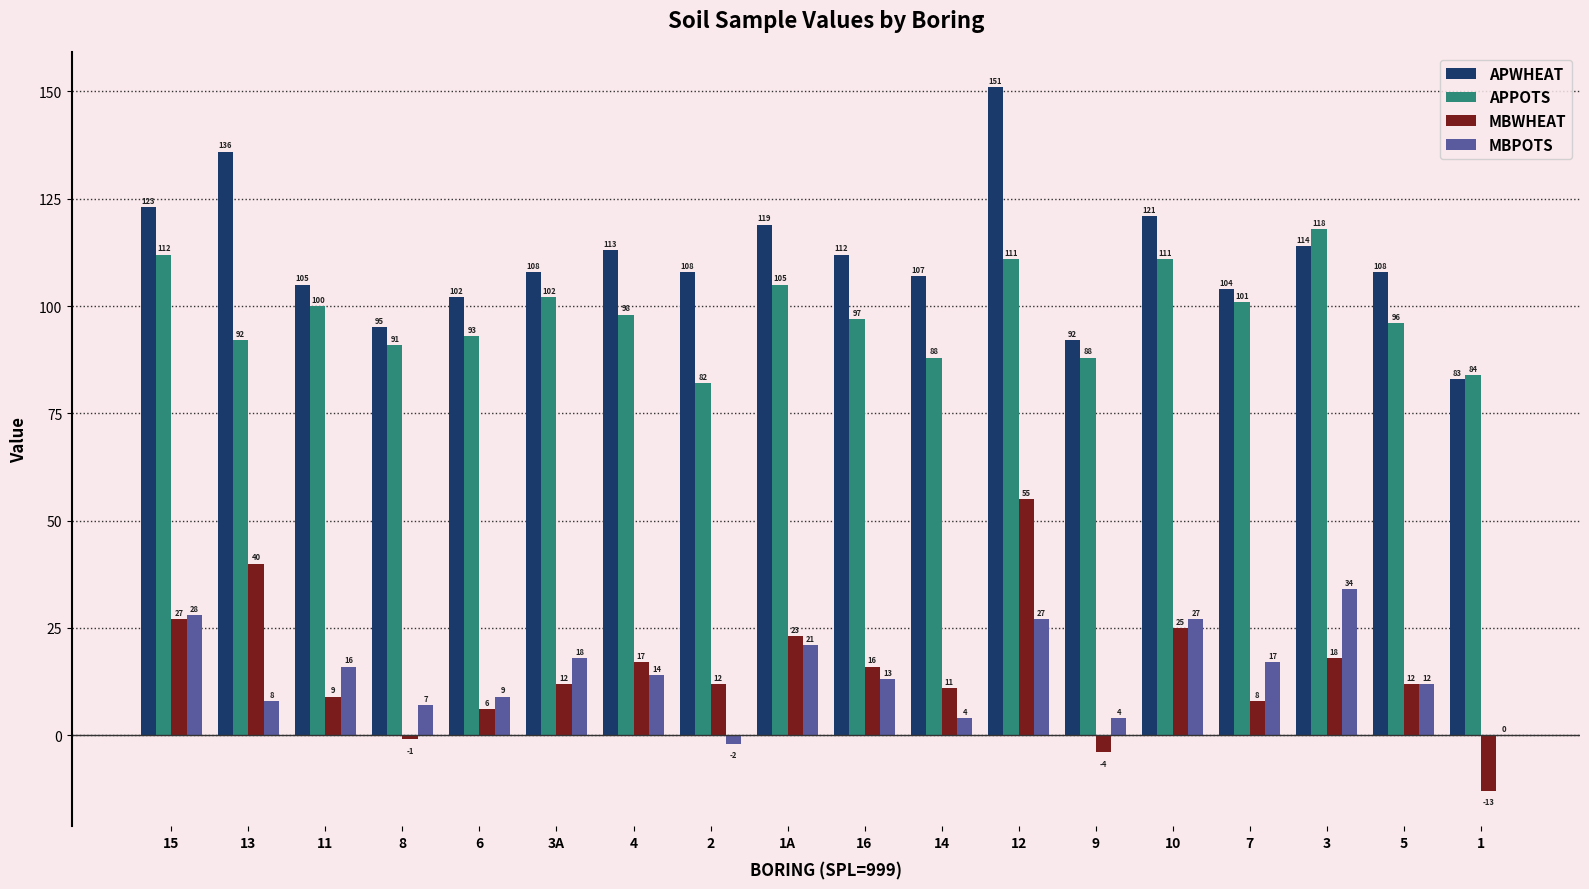

Reading left to right, transcribe all the data shown in this chart.

APWHEAT: 123	136	105	95	102	108	113	108	119	112	107	151	92	121	104	114	108	83
APPOTS: 112	92	100	91	93	102	98	82	105	97	88	111	88	111	101	118	96	84
MBWHEAT: 27	40	9	-1	6	12	17	12	23	16	11	55	-4	25	8	18	12	-13
MBPOTS: 28	8	16	7	9	18	14	-2	21	13	4	27	4	27	17	34	12	0